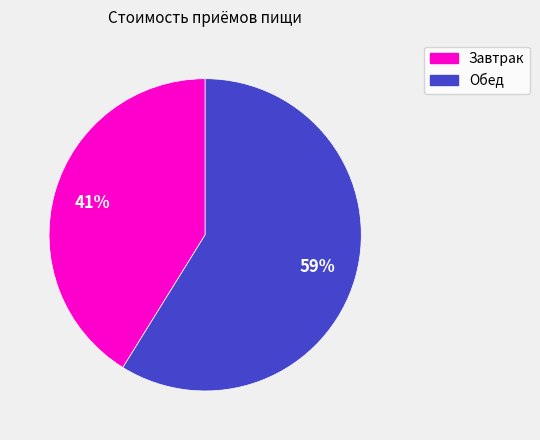

The Обед slice represents 65% of the pie. True or false?

False